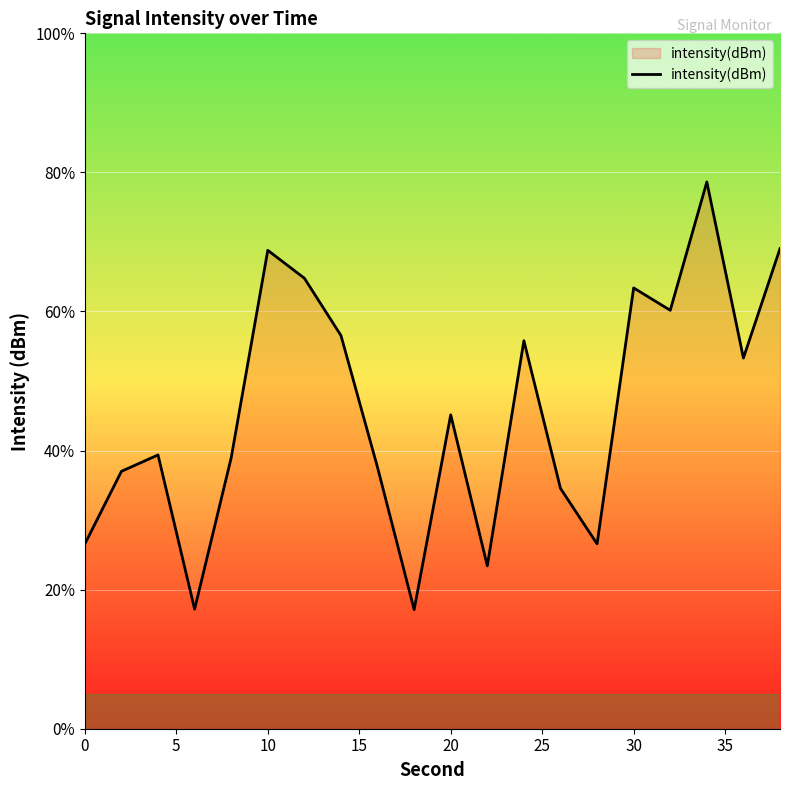

What is the difference between the maximum and minimum values?

61.5